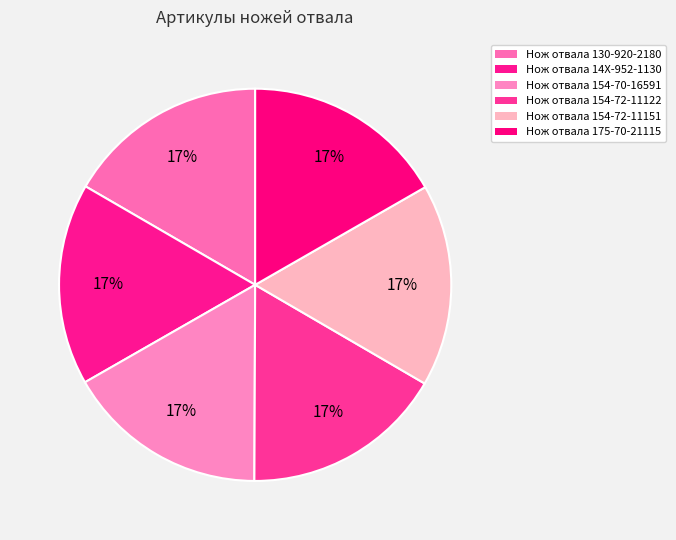

Rank the categories by value from highest to lowest.

Нож отвала 175-70-21115, Нож отвала 154-72-11151, Нож отвала 154-72-11122, Нож отвала 154-70-16591, Нож отвала 14X-952-1130, Нож отвала 130-920-2180